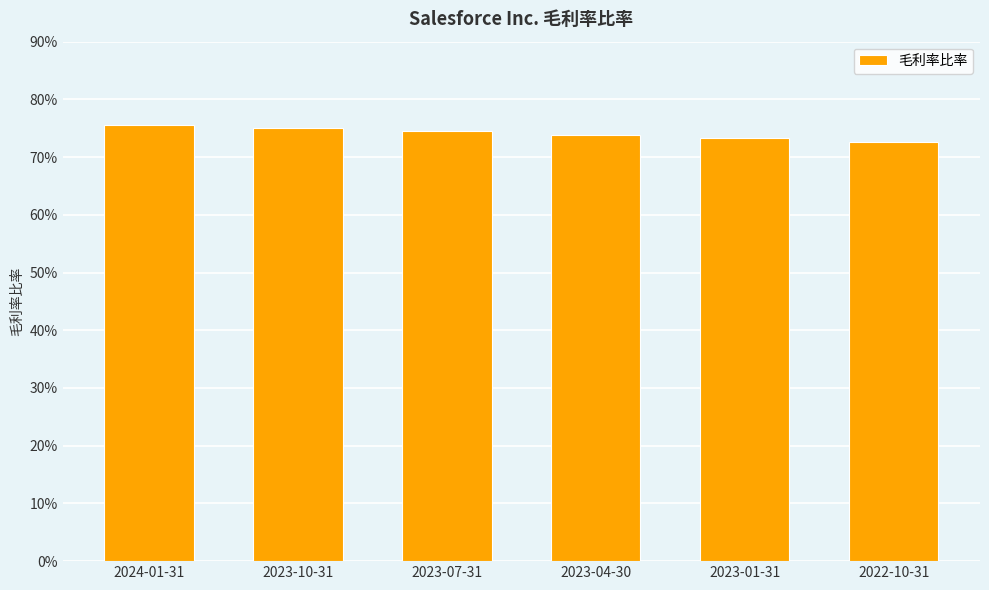

Rank the categories by value from highest to lowest.

2024-01-31, 2023-10-31, 2023-07-31, 2023-04-30, 2023-01-31, 2022-10-31